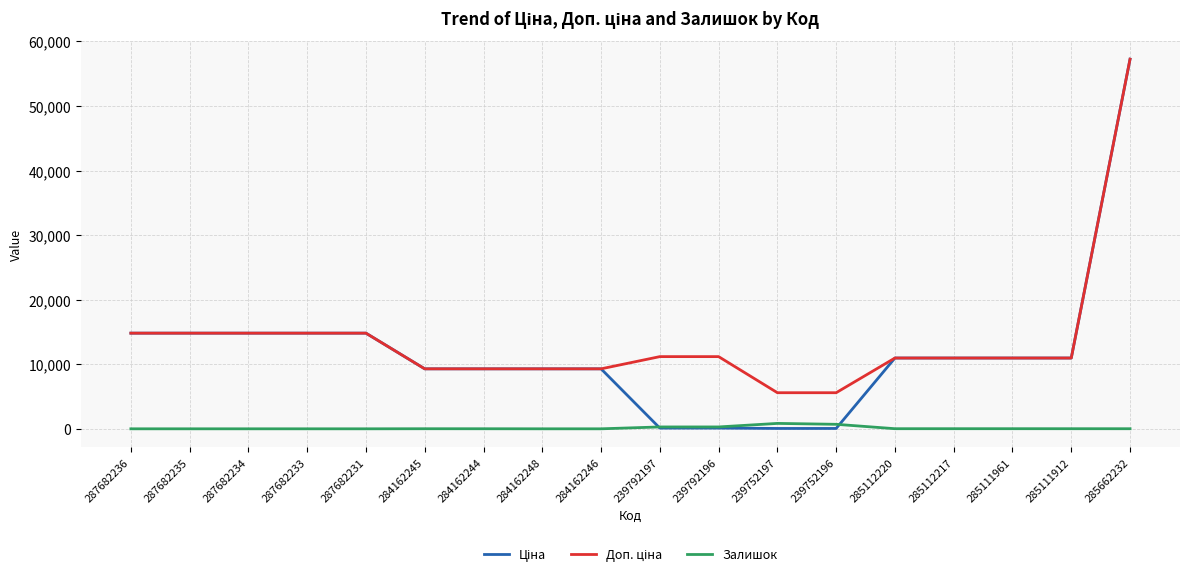

True or false: Залишок has a value of 17.0 at 285112220.

True